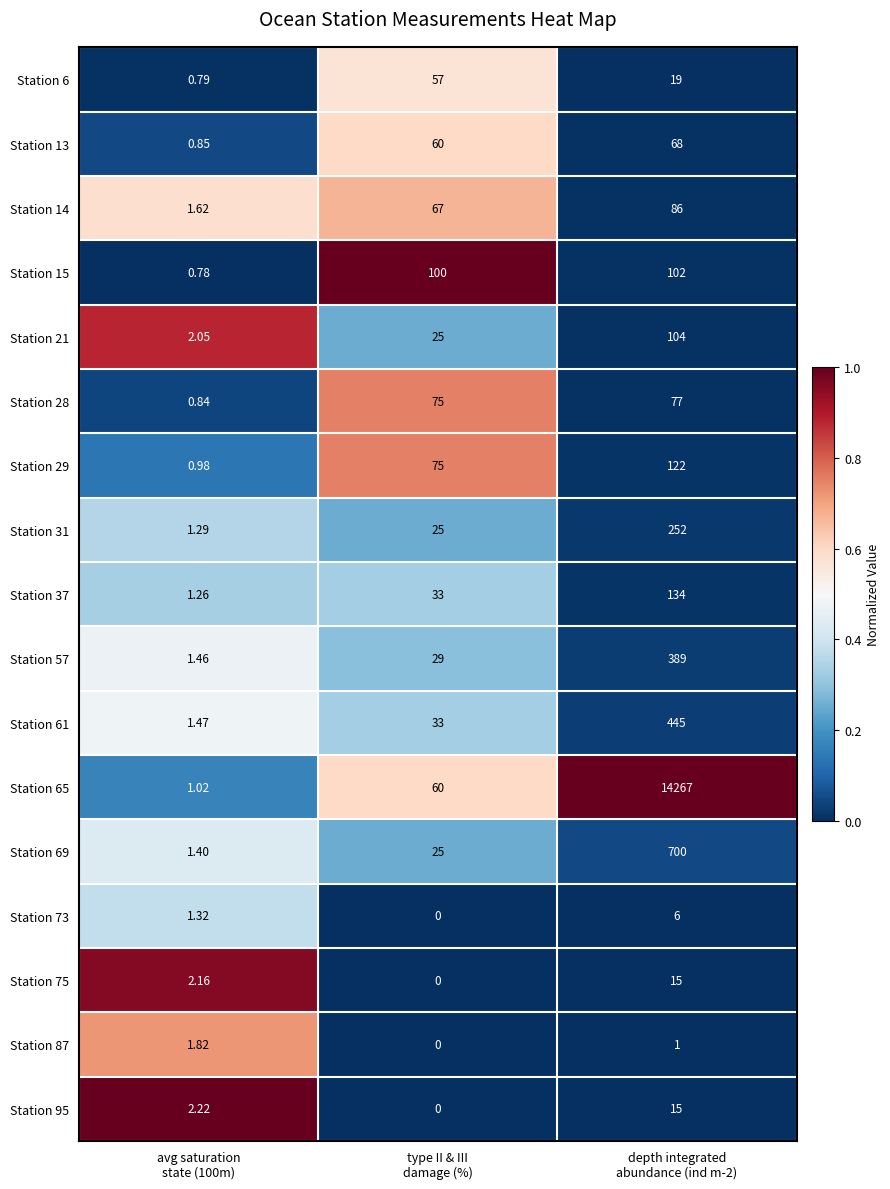

What is the spread (max minus min) of values at depth integrated
abundance (ind m-2)?

14266.0